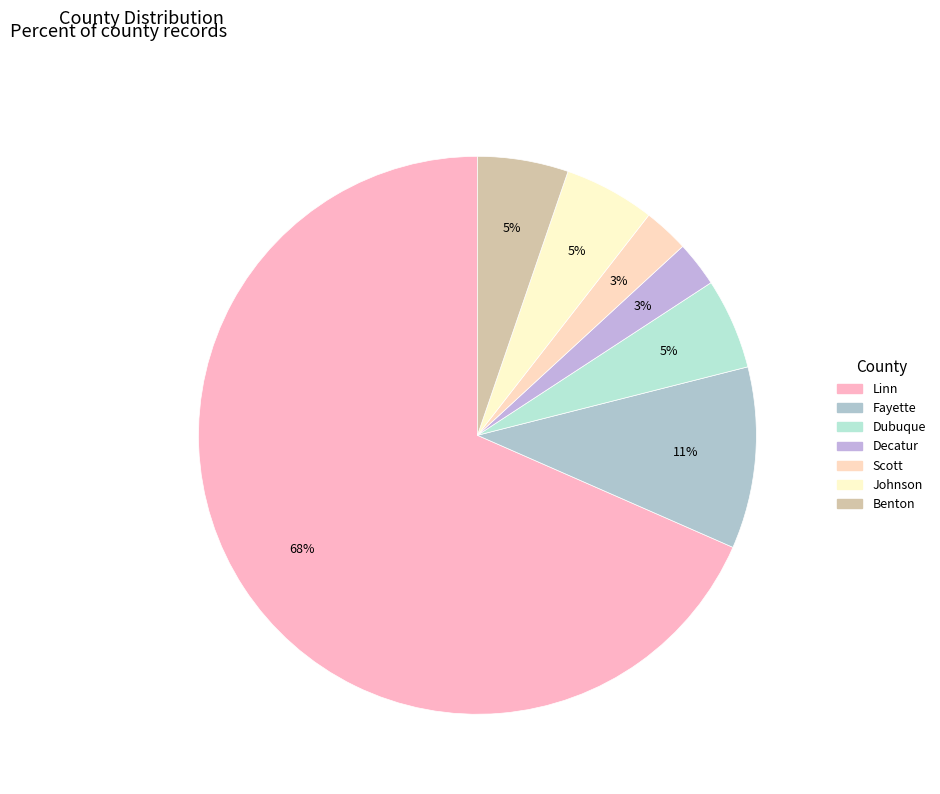

To the nearest percent, what percentage of the pie is Dubuque?

5%